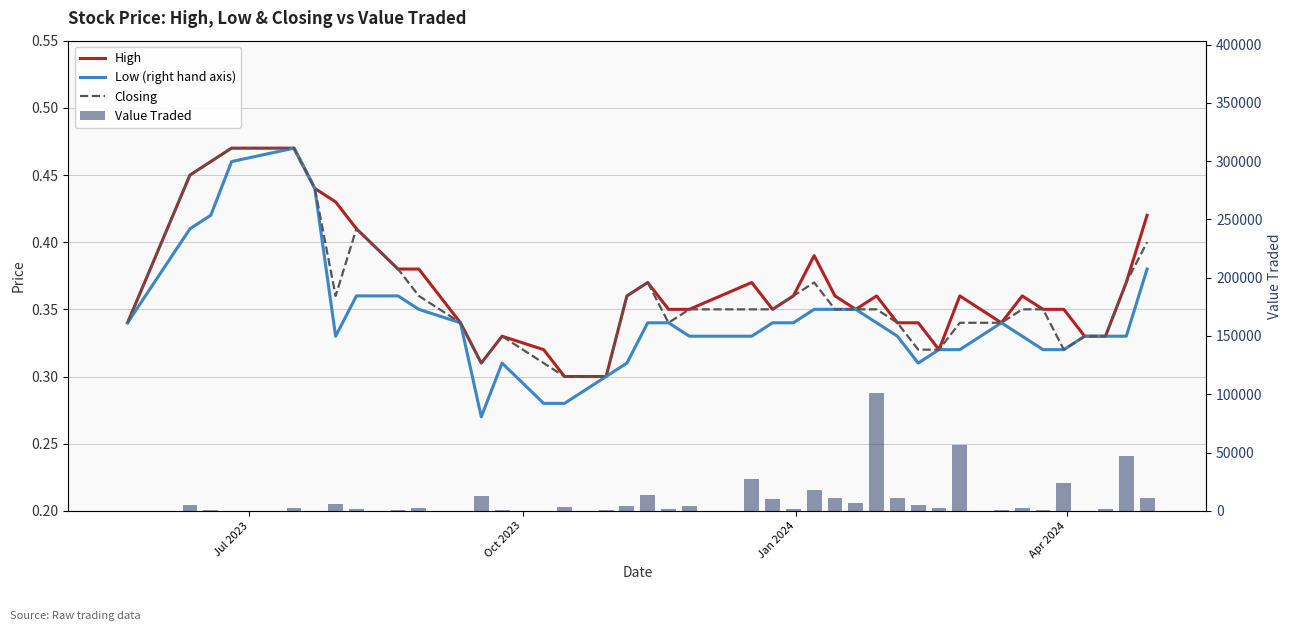

Reading left to right, what are all the values shown in this chart?

High: 0.3	0.5	0.5	0.5	0.5	0.4	0.4	0.4	0.4	0.4	0.3	0.3	0.3	0.3	0.3	0.3	0.3	0.4	0.4	0.3	0.3	0.4	0.3	0.4	0.4	0.4	0.3	0.4	0.3	0.3	0.3	0.4	0.3	0.4	0.3	0.3	0.3	0.3	0.4	0.4
Low (right hand axis): 0.3	0.4	0.4	0.5	0.5	0.4	0.3	0.4	0.4	0.3	0.3	0.3	0.3	0.3	0.3	0.3	0.3	0.3	0.3	0.3	0.3	0.3	0.3	0.3	0.3	0.3	0.3	0.3	0.3	0.3	0.3	0.3	0.3	0.3	0.3	0.3	0.3	0.3	0.3	0.4
Closing: 0.3	0.5	0.5	0.5	0.5	0.4	0.4	0.4	0.4	0.4	0.3	0.3	0.3	0.3	0.3	0.3	0.3	0.4	0.4	0.3	0.3	0.3	0.3	0.4	0.4	0.3	0.3	0.3	0.3	0.3	0.3	0.3	0.3	0.3	0.3	0.3	0.3	0.3	0.4	0.4
Value Traded: 9.0	4601.0	806.0	47.0	2350.0	220.0	5558.0	1363.0	1121.0	2112.0	170.0	12562.0	508.0	203.0	3128.0	236.0	644.0	4143.0	13237.0	1378.0	4009.0	27617.0	10545.0	1845.0	18044.0	11222.0	6958.0	100827.0	10969.0	5133.0	2368.0	56596.0	427.0	2826.0	460.0	23620.0	106.0	1650.0	46889.0	10815.0